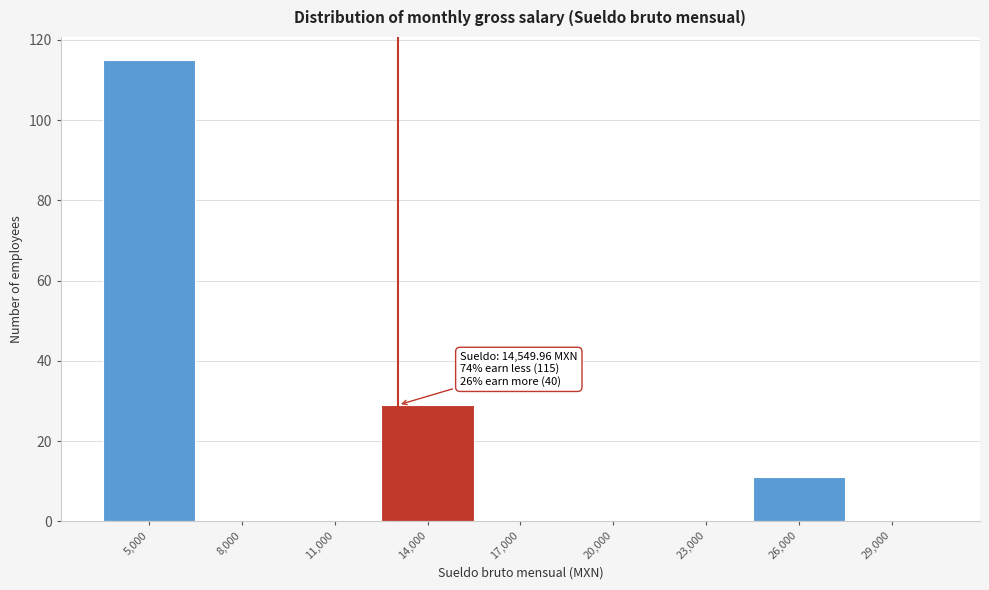

Reading left to right, list all the values displayed in this chart.

5,000=115	8,000=0	11,000=0	14,000=29	17,000=0	20,000=0	23,000=0	26,000=11	29,000=0